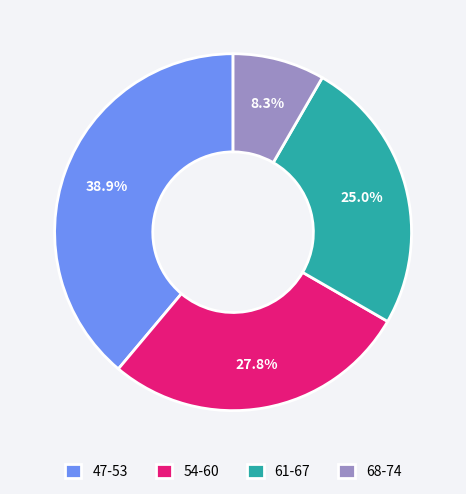

To the nearest percent, what is the average slice percentage?

25%